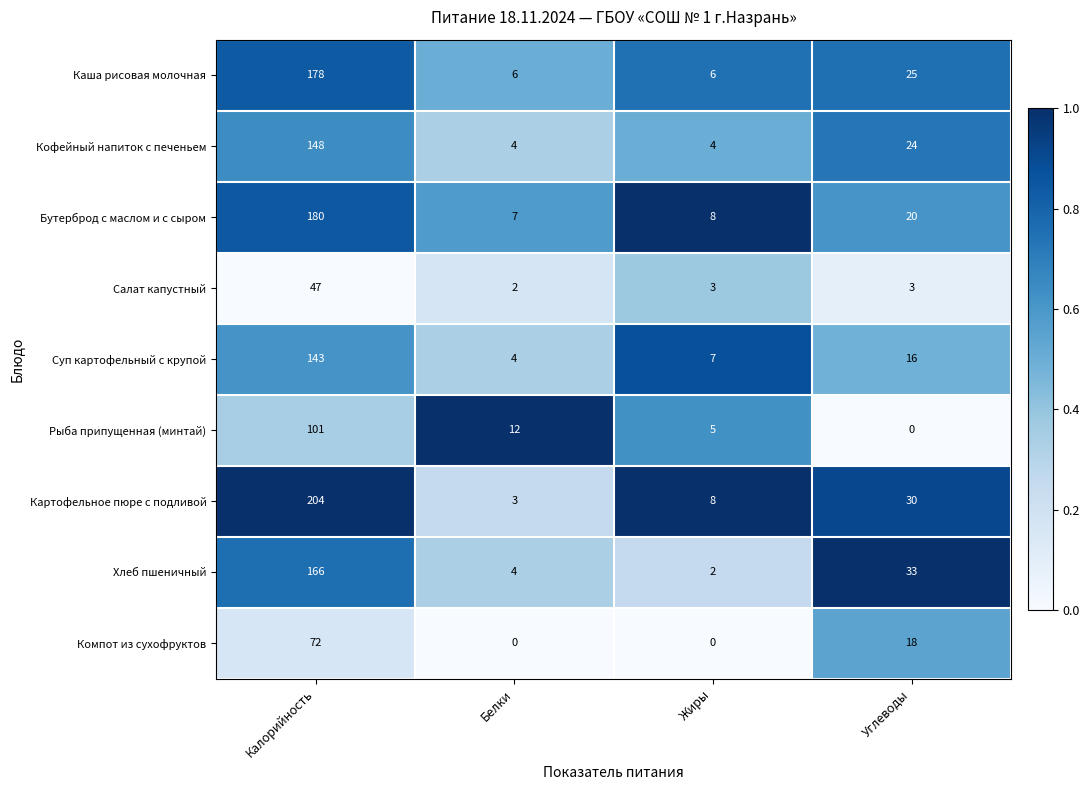

Is it true that Хлеб пшеничный equals 4 at Белки?

True